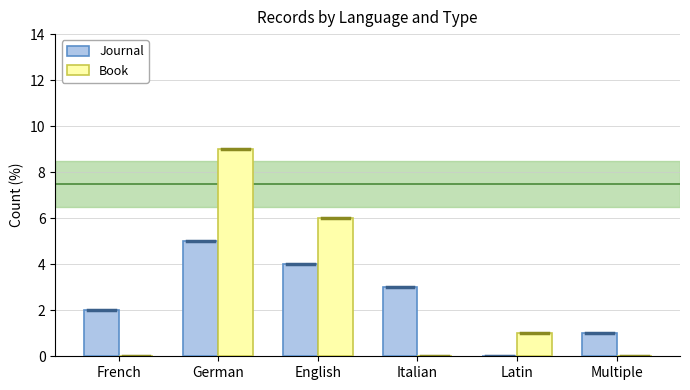

Between German and Italian, which series saw the biggest shift?

Book